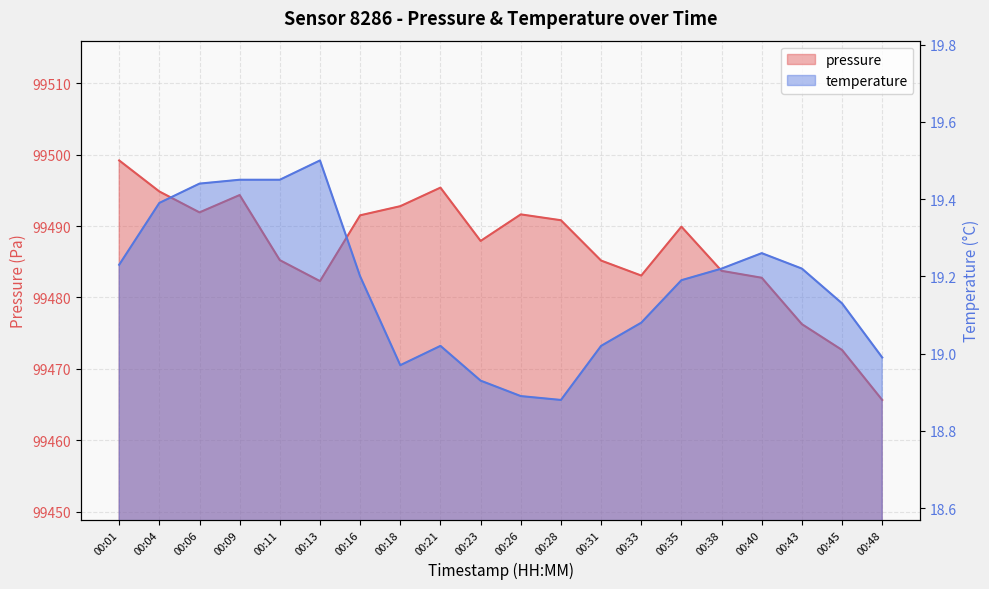

What is the average value of the pressure series?

99486.8